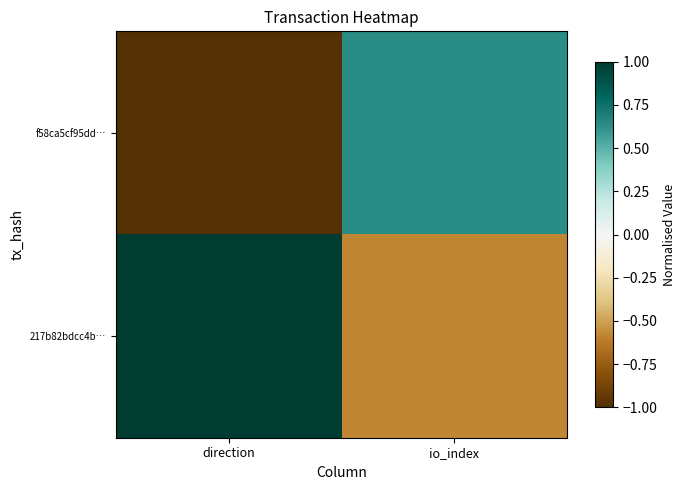

What is the spread (max minus min) of values at direction?

2.0